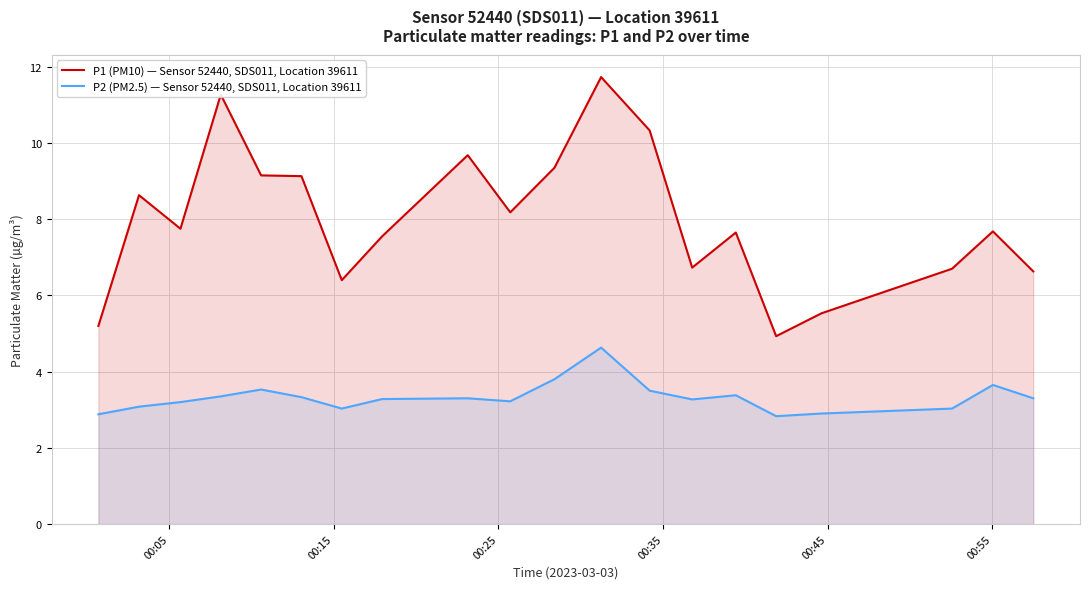

Which series has the widest spread of values?

P1 (PM10) — Sensor 52440, SDS011, Location 39611